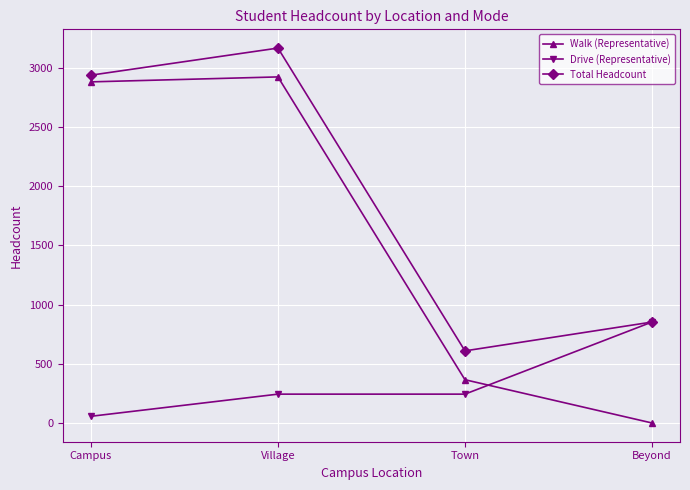

What is the label of the 3rd point from the left?

Town